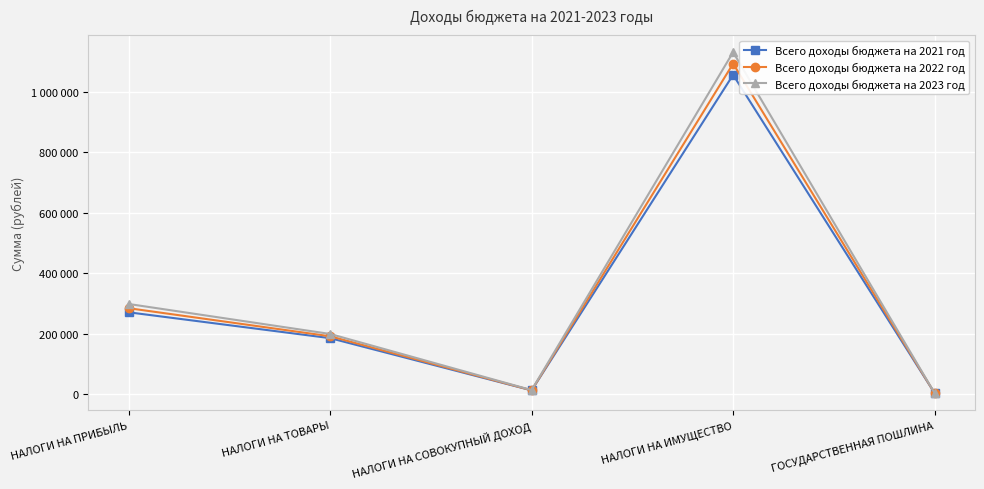

What value does the Всего доходы бюджета на 2022 год series have at НАЛОГИ НА ТОВАРЫ, to the nearest 50?

192100